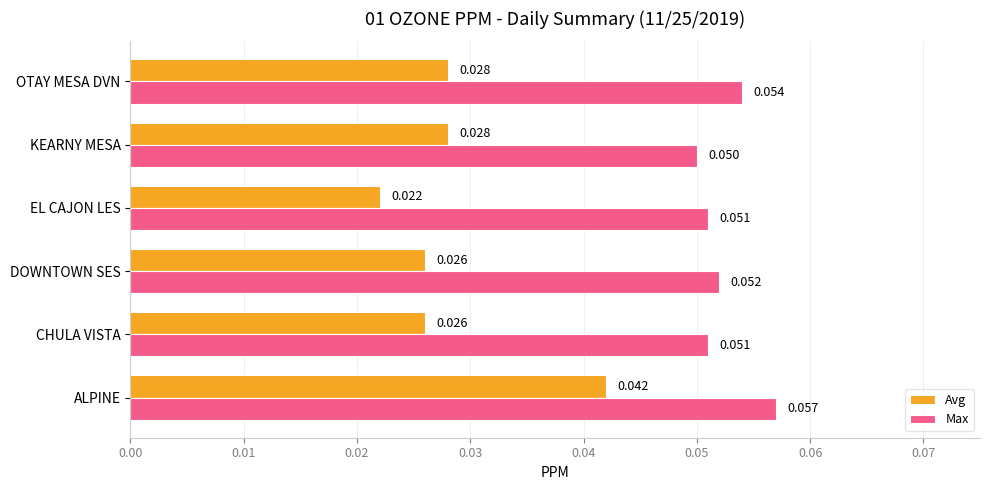

At which category is the sum across all series the highest?

ALPINE